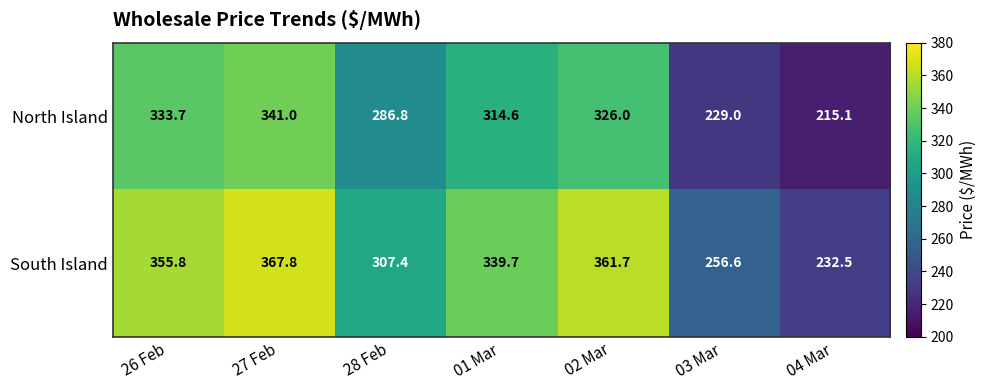

Which category has the lowest value across all series?

04 Mar